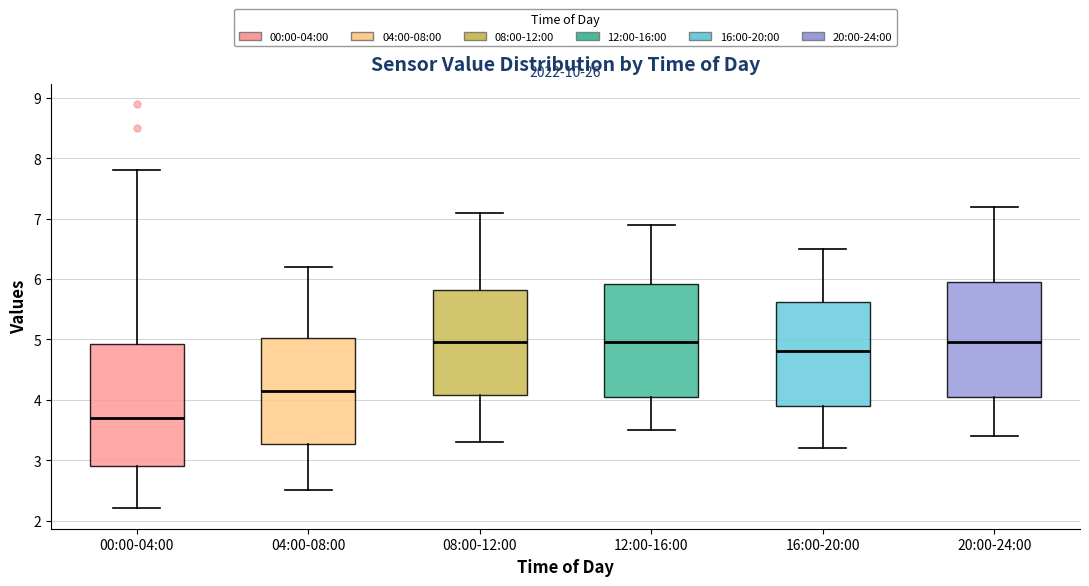

Where is the lower edge of the box for 04:00-08:00 on the y-axis? The values are not printed on the chart, so give them approximately, as read against the axis.

3.3